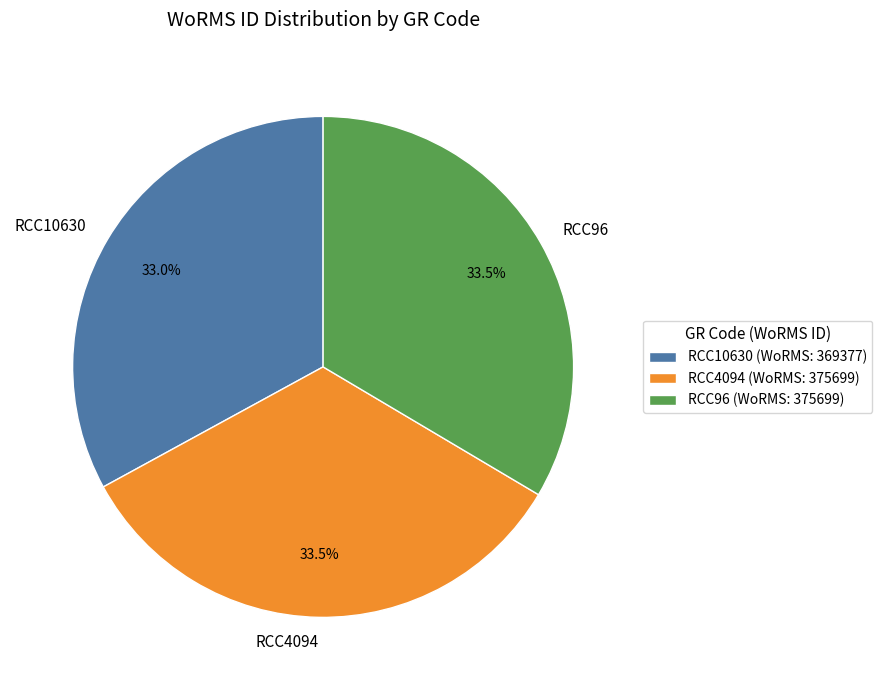

What is the total percentage of RCC96 and RCC10630?

66.5%